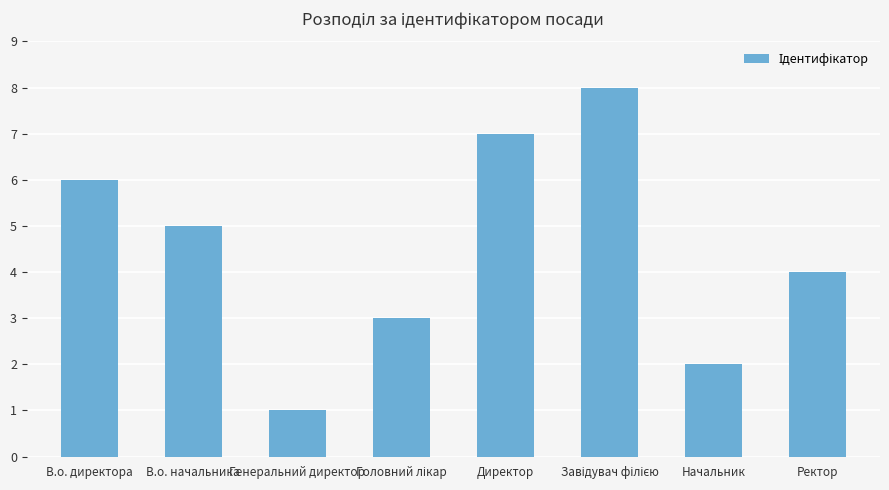

Reading left to right, list all the values displayed in this chart.

6	5	1	3	7	8	2	4